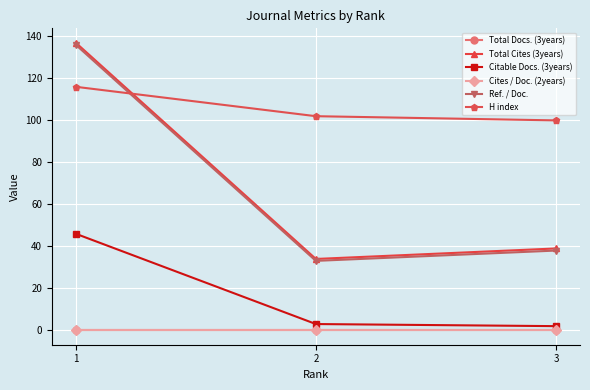

The value of Total Docs. (3years) at 3 is 0.0. True or false?

True